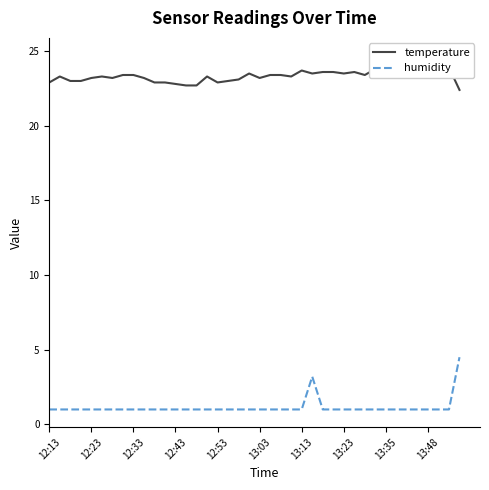

The value of humidity at 13:03 is 1.0. True or false?

True